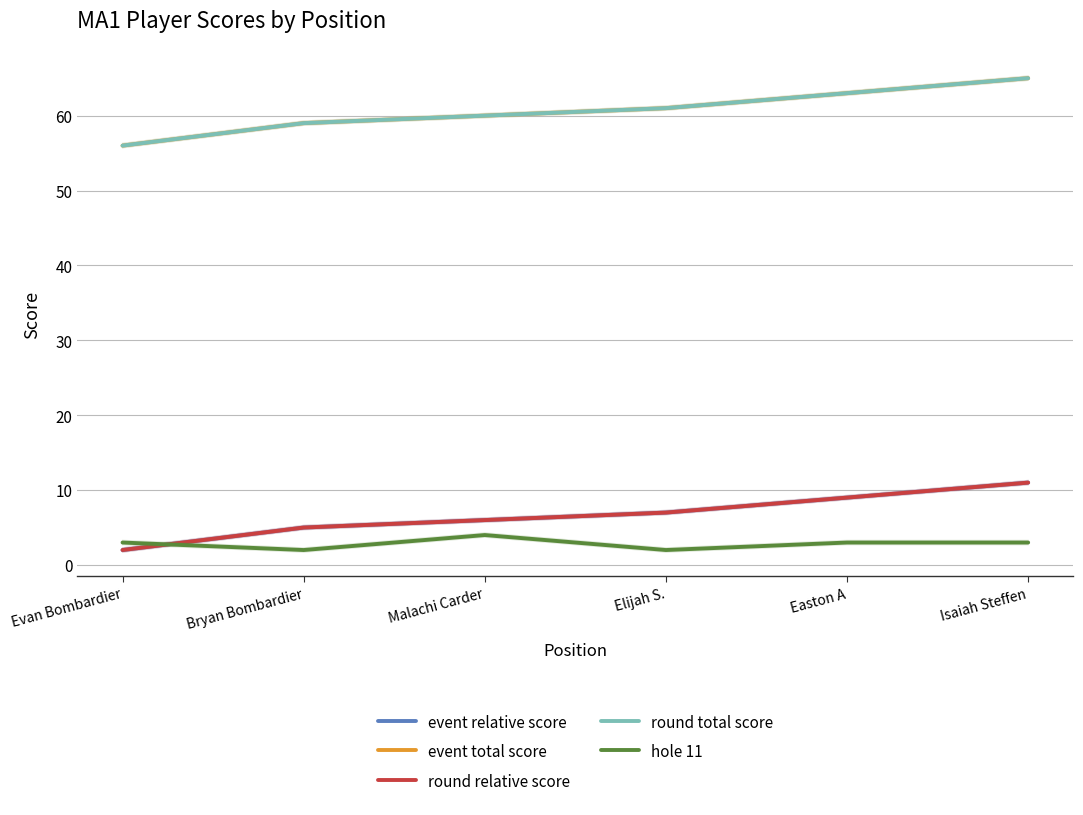

True or false: round relative score and round total score intersect in this chart.

False